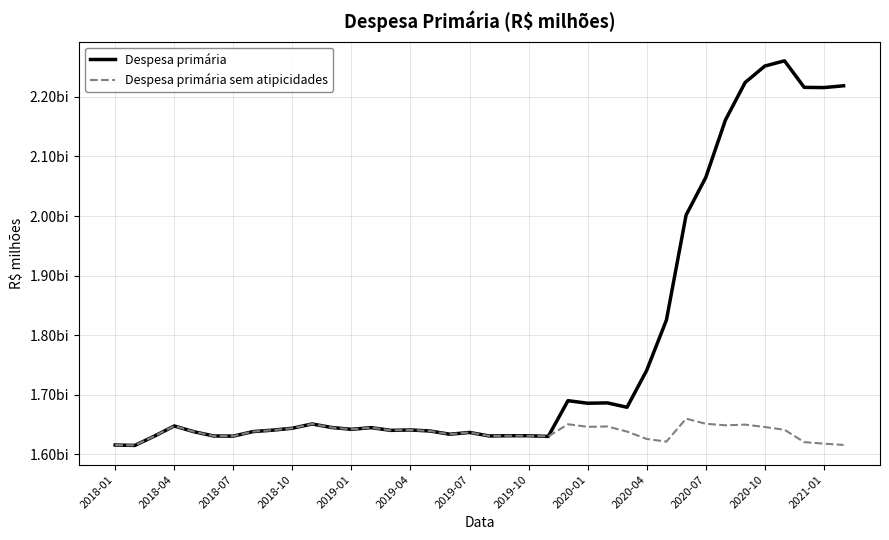

Is this an area chart (filled region under the line)?

No